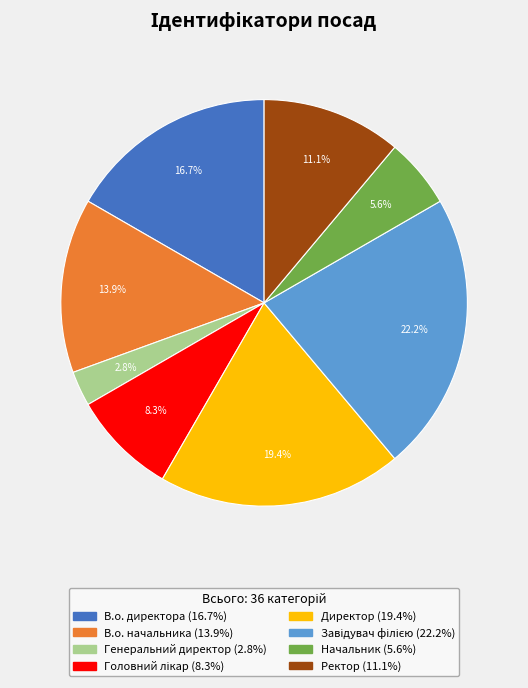

How many segments does this pie chart have?

8